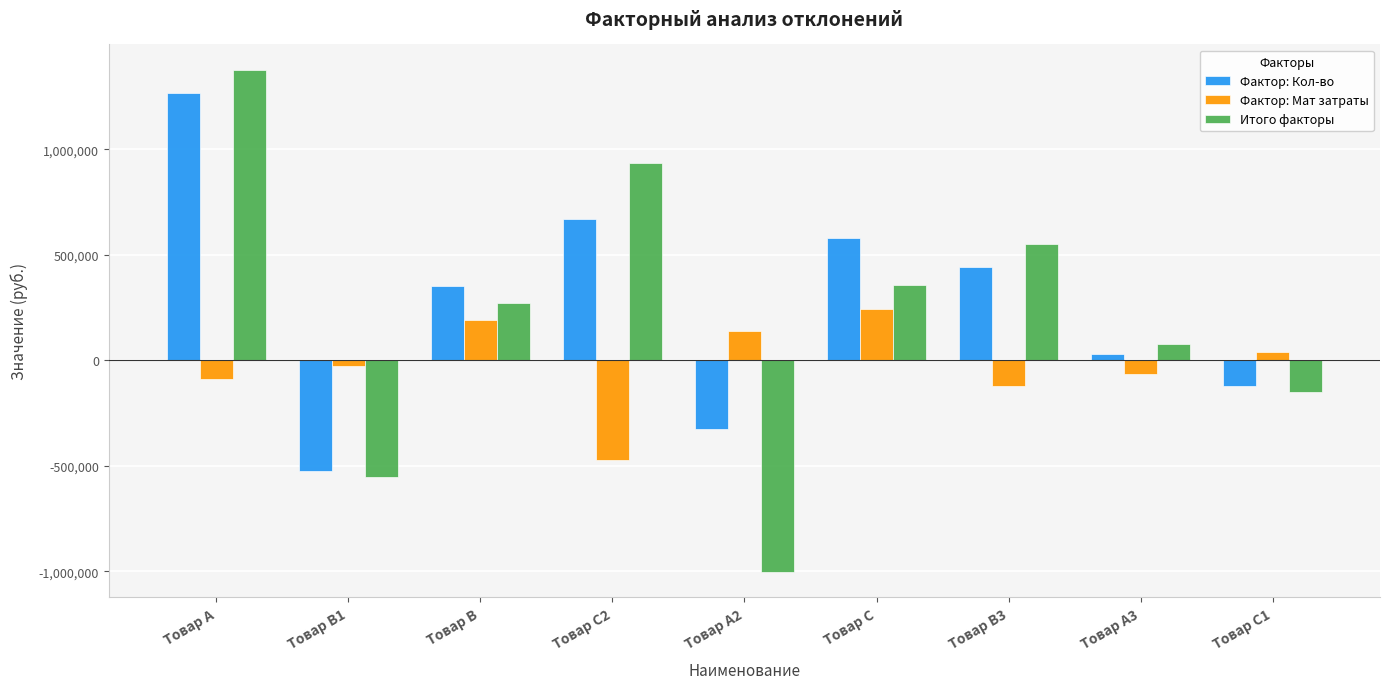

At which category is the sum across all series the highest?

Товар А